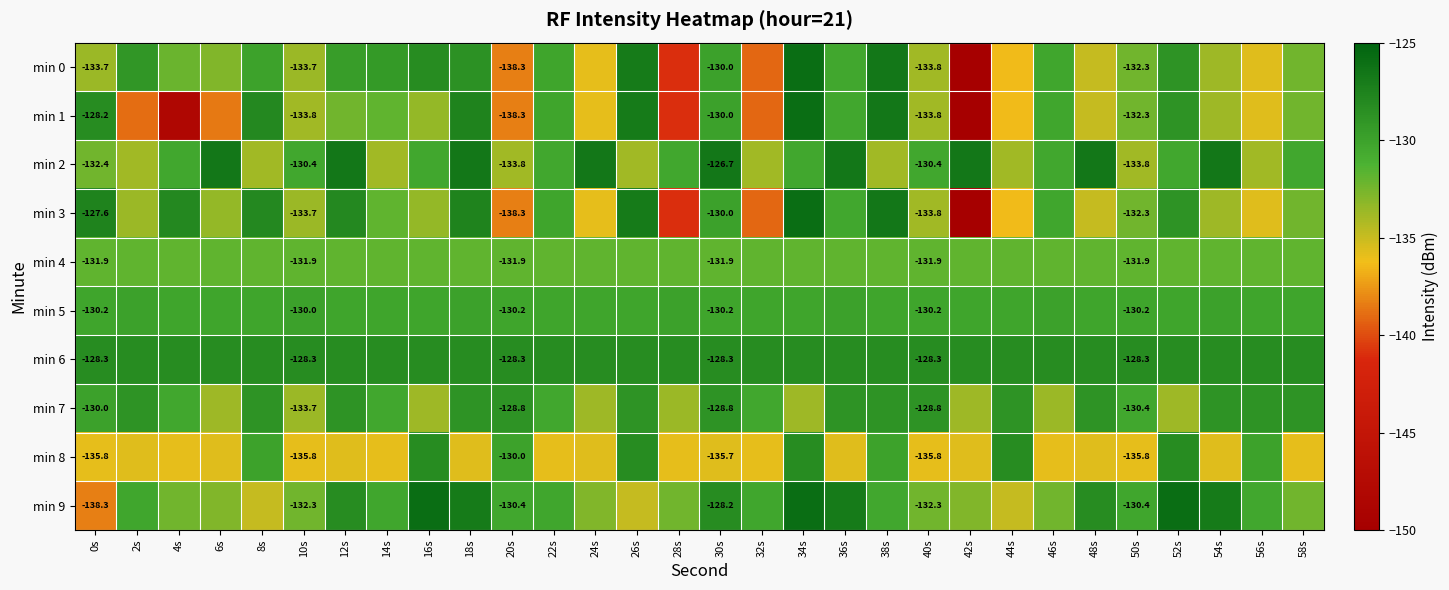

What is the total value across all series at 40s?

-1319.1